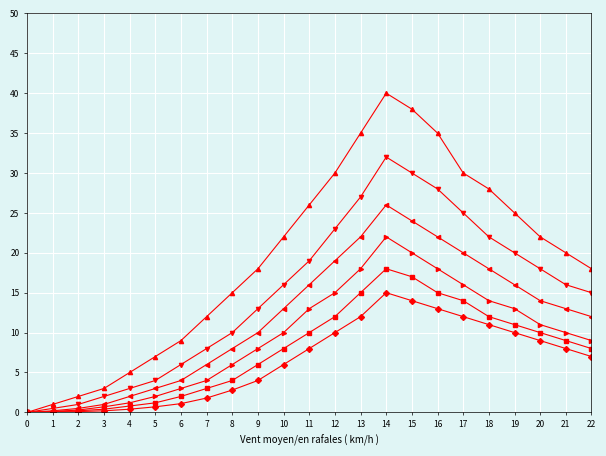

At which category is the sum across all series the highest?

14